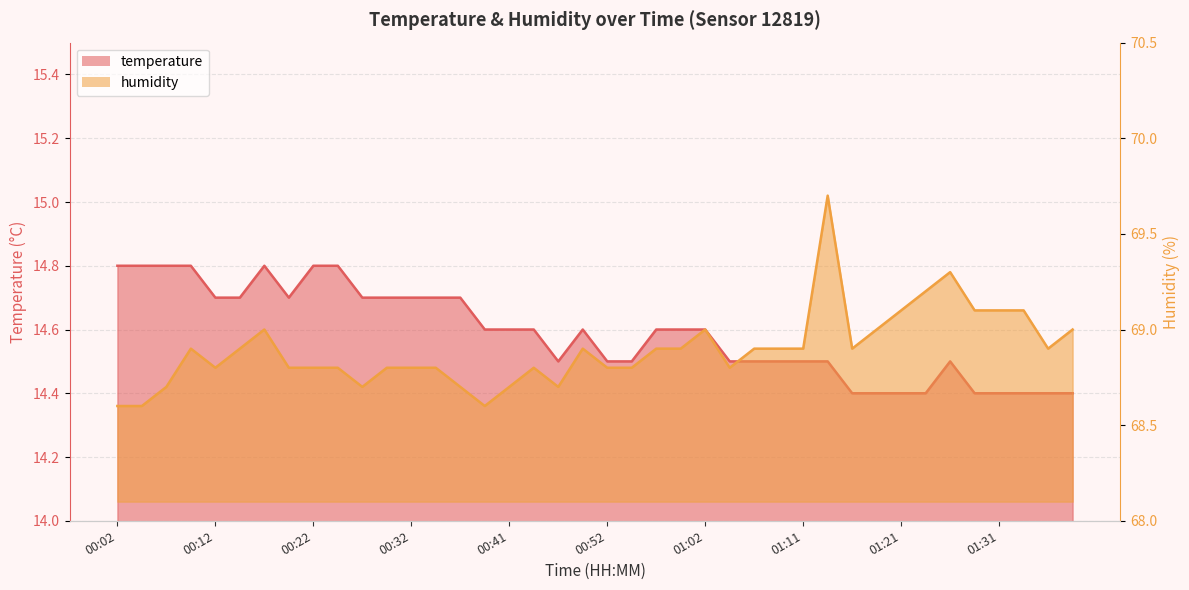

True or false: temperature and humidity cross at least once.

False